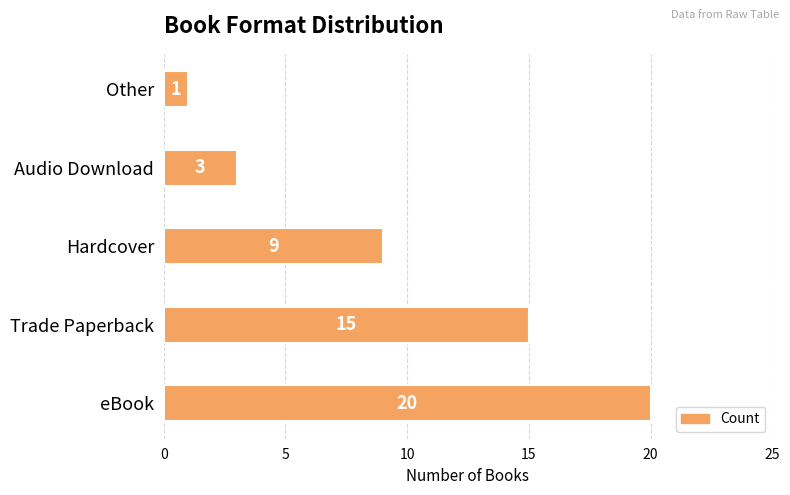

What is the ratio of the value at Hardcover to the value at Other?

9.0